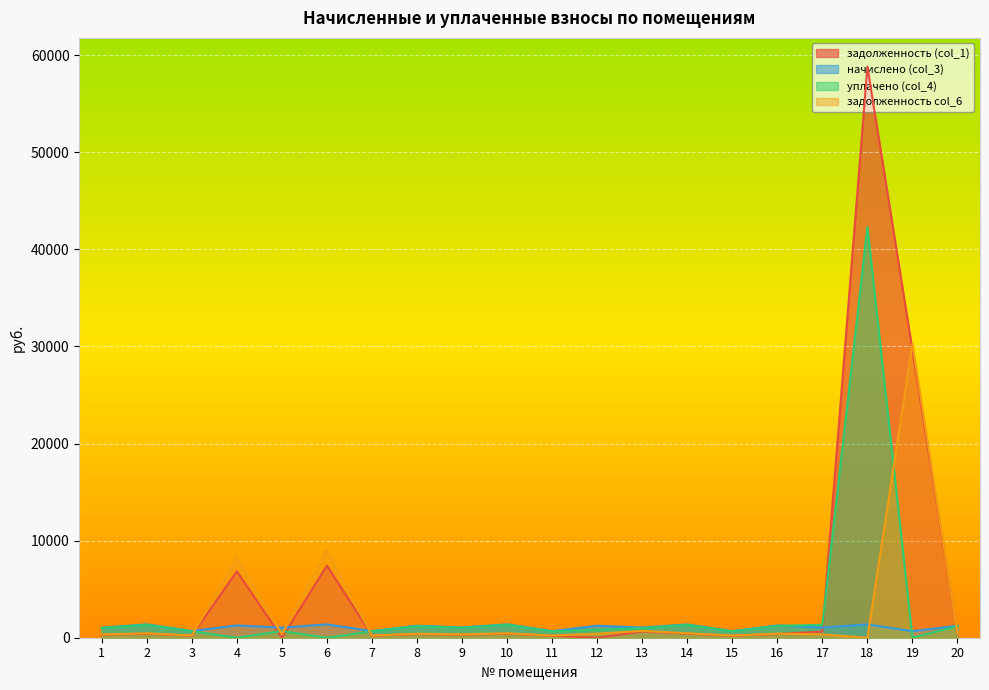

What is the sum of all уплачено (col_4) values?

58402.7